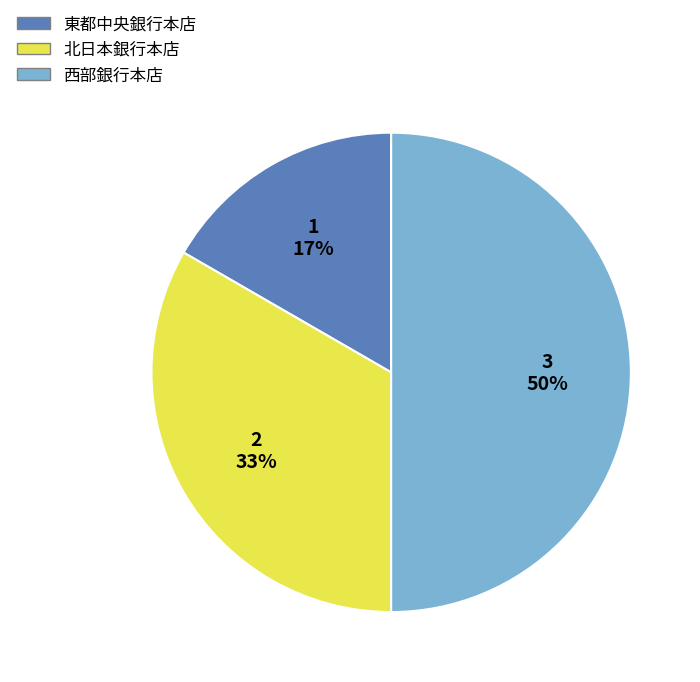

What percentage is the 北日本銀行本店 slice, to the nearest percent?

33%